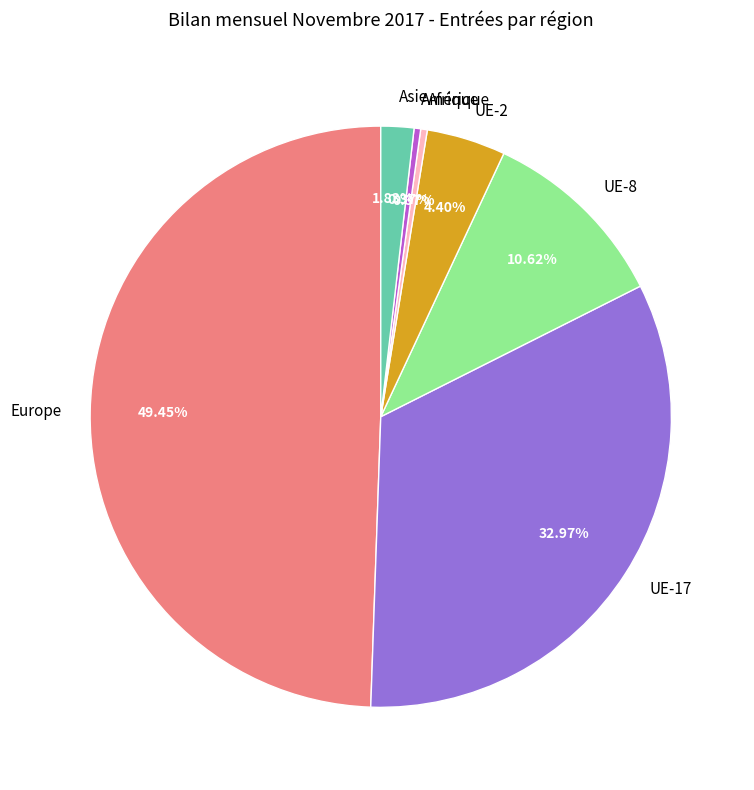

The UE-8 slice represents 1% of the pie. True or false?

False